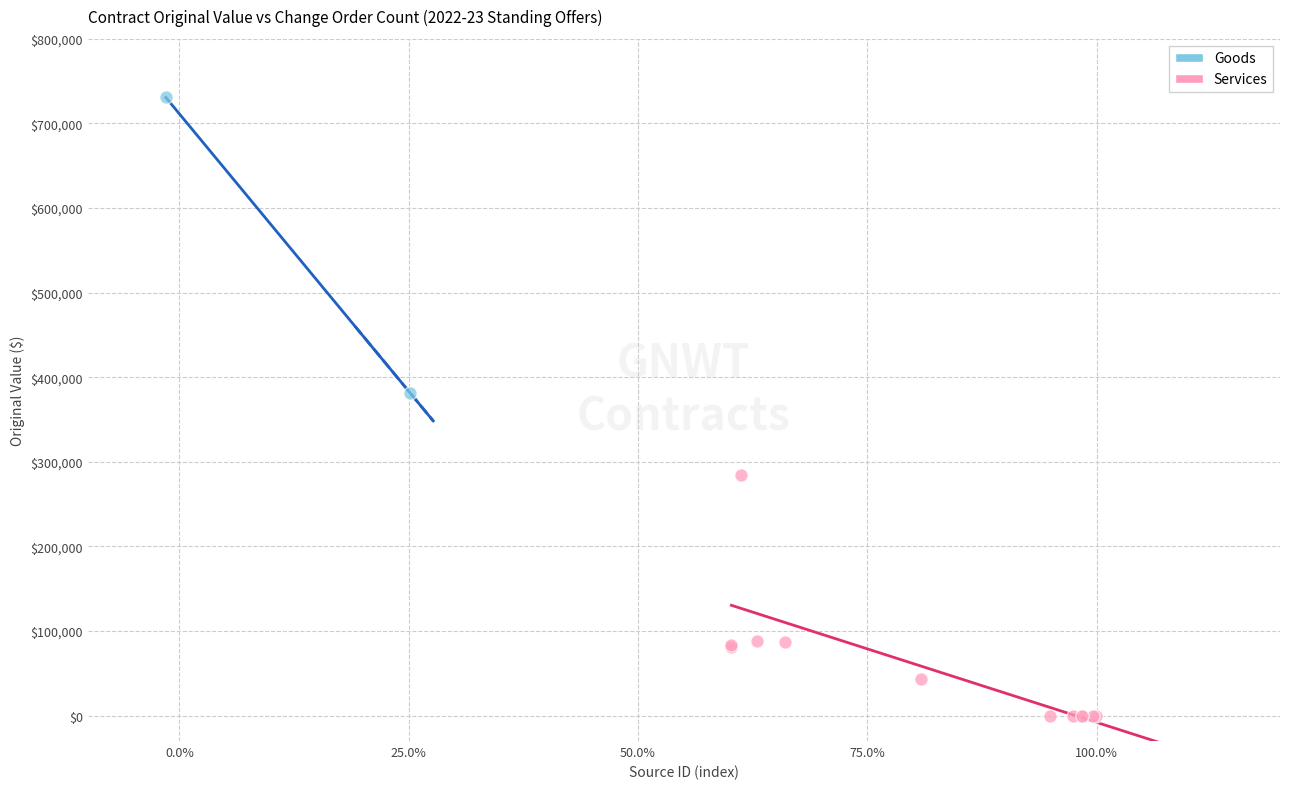

Which series has the largest Y range (max minus min)?

Goods